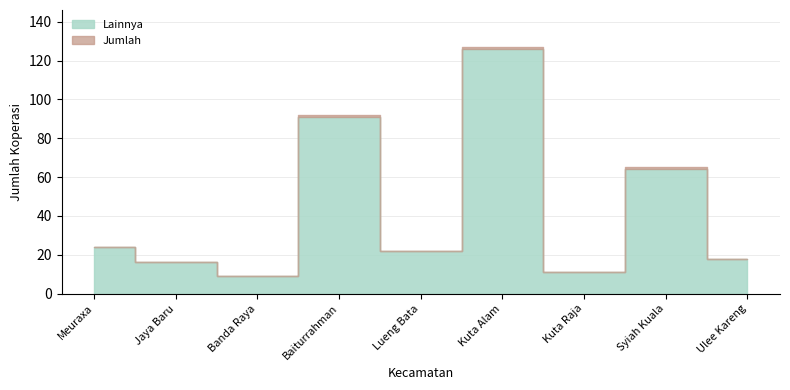

At which label does Lainnya first exceed 22?

Meuraxa